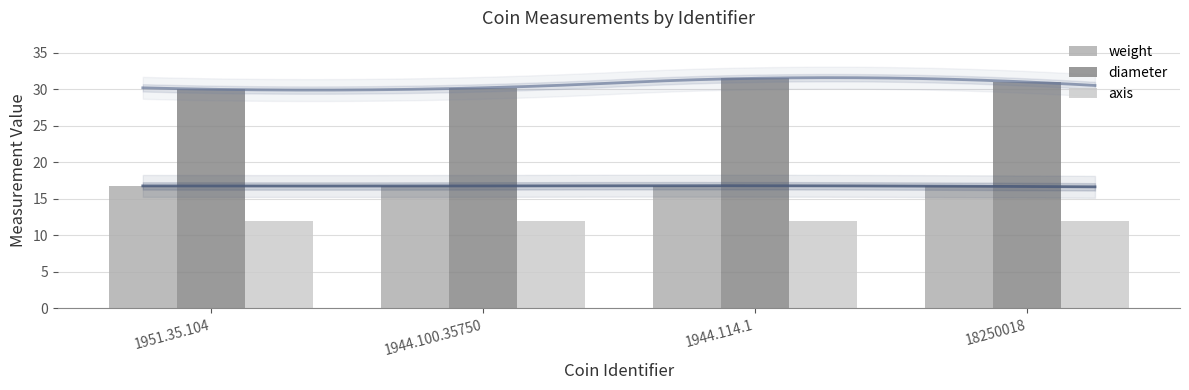

At 1944.114.1, list the series in order from largest to smallest.

diameter, weight, axis